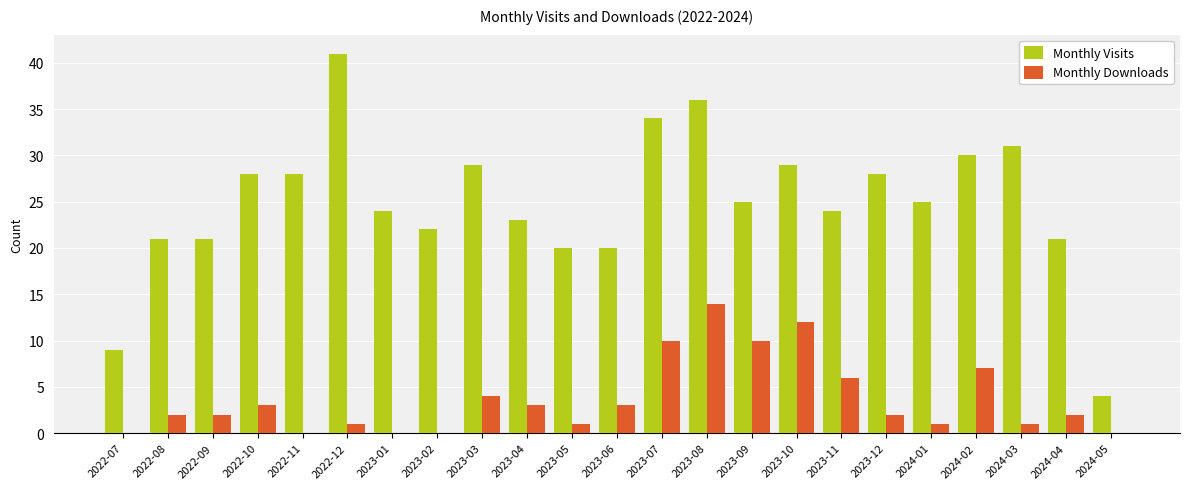

What is the sum of the Monthly Visits values at 2022-10 and 2023-03?

57